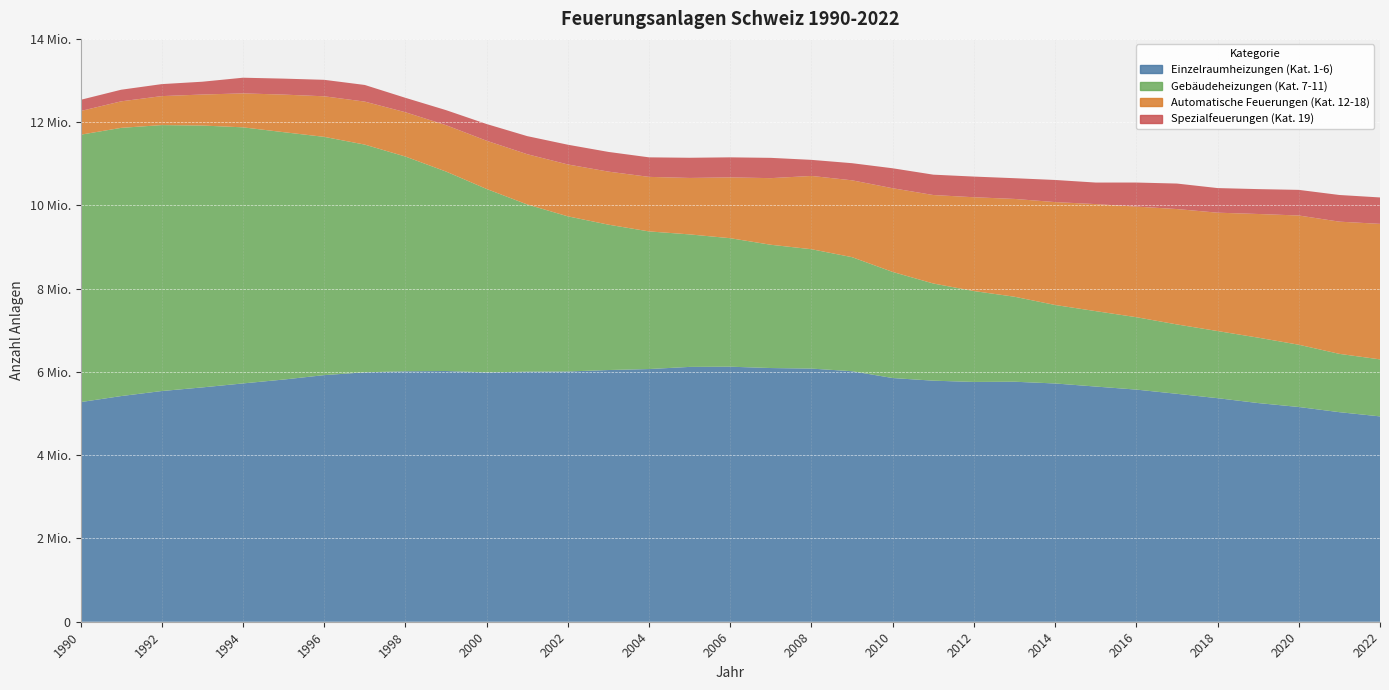

Reading right to left, list all the values displayed in this chart.

Einzelraumheizungen (Kat. 1-6): 4932418	5033690	5158072	5252574	5369821	5474521	5575928	5649086	5723157	5764920	5759938	5790201	5853618	6017380	6080516	6093733	6125828	6120998	6069458	6045770	6010790	6006725	5989405	6022401	6016138	5991392	5923300	5817180	5724228	5628592	5541476	5420555	5275161
Gebäudeheizungen (Kat. 7-11): 1369498	1400358	1495572	1571115	1612651	1666256	1739146	1811563	1885108	2041768	2183098	2334278	2548330	2739370	2867280	2960890	3086580	3182850	3306000	3491760	3726960	4016160	4405710	4791560	5157890	5469300	5723540	5942210	6151440	6290130	6387800	6442580	6423040
Automatische Feuerungen (Kat. 12-18): 3254919	3175955	3104207	2970492	2842865	2771772	2656681	2570944	2471903	2349169	2253385	2125125	2010447	1846177	1760040	1600506	1460767	1355877	1310069	1274337	1245967	1207261	1158563	1114171	1064185	1032642	974267	902617	815248	744955	696356	636804	568691
Spezialfeuerungen (Kat. 19): 634591	640480	615477	597380	591220	612520	577770	517430	531080	497740	496280	489020	479520	411220	386470	487320	481320	484960	469100	473100	474300	434150	401350	360800	346400	399900	395850	383600	376500	307600	288100	278800	268850